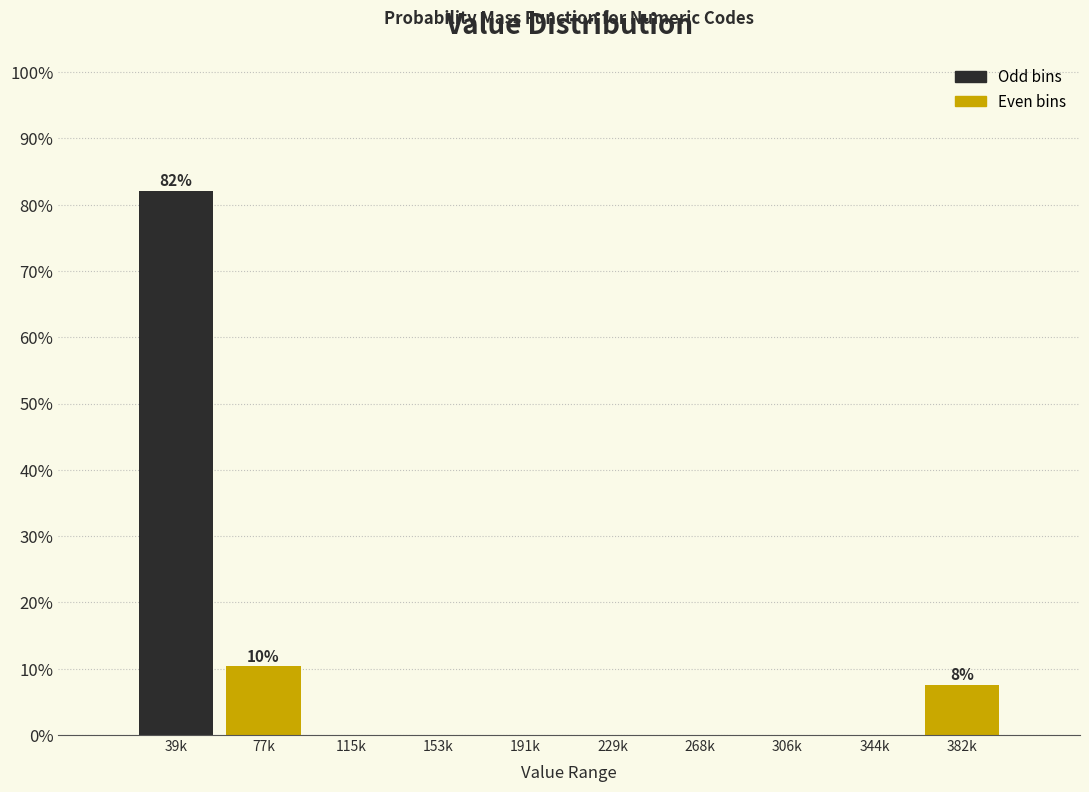

Reading left to right, what are all the values shown in this chart?

39k=82.1	77k=10.4	115k=0.0	153k=0.0	191k=0.0	229k=0.0	268k=0.0	306k=0.0	344k=0.0	382k=7.5